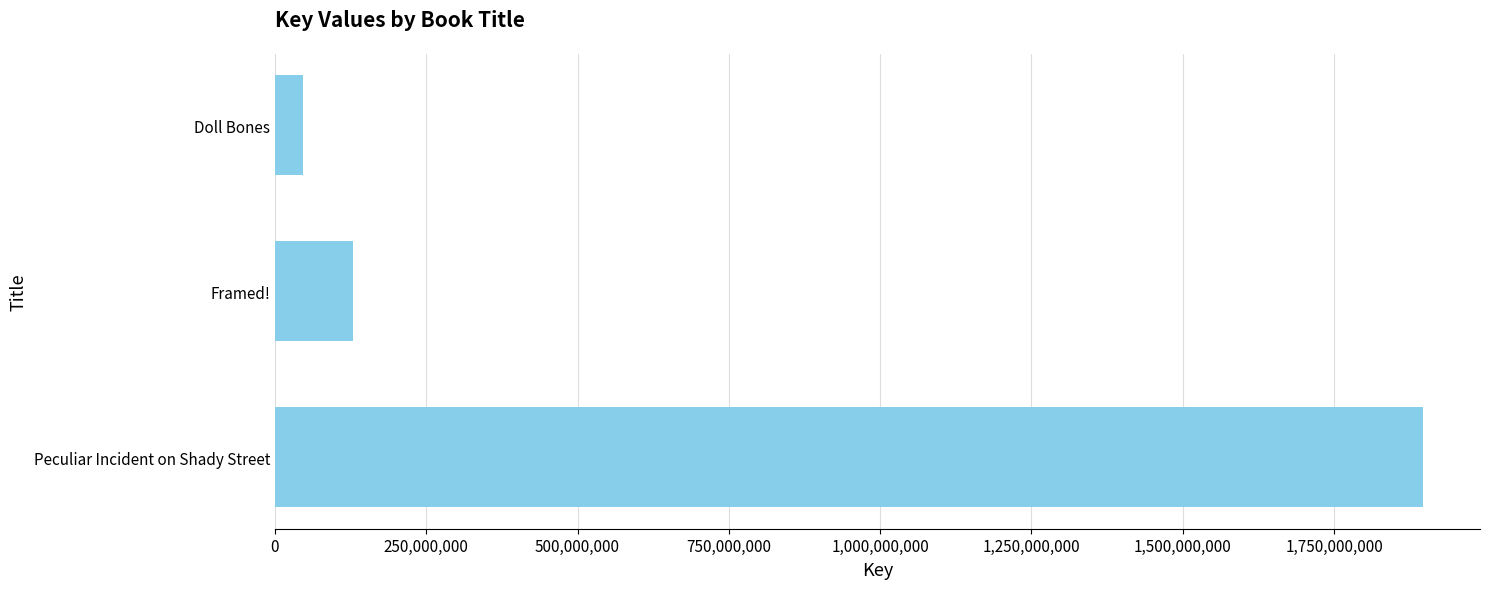

Which category has the lowest value across all series?

Doll Bones